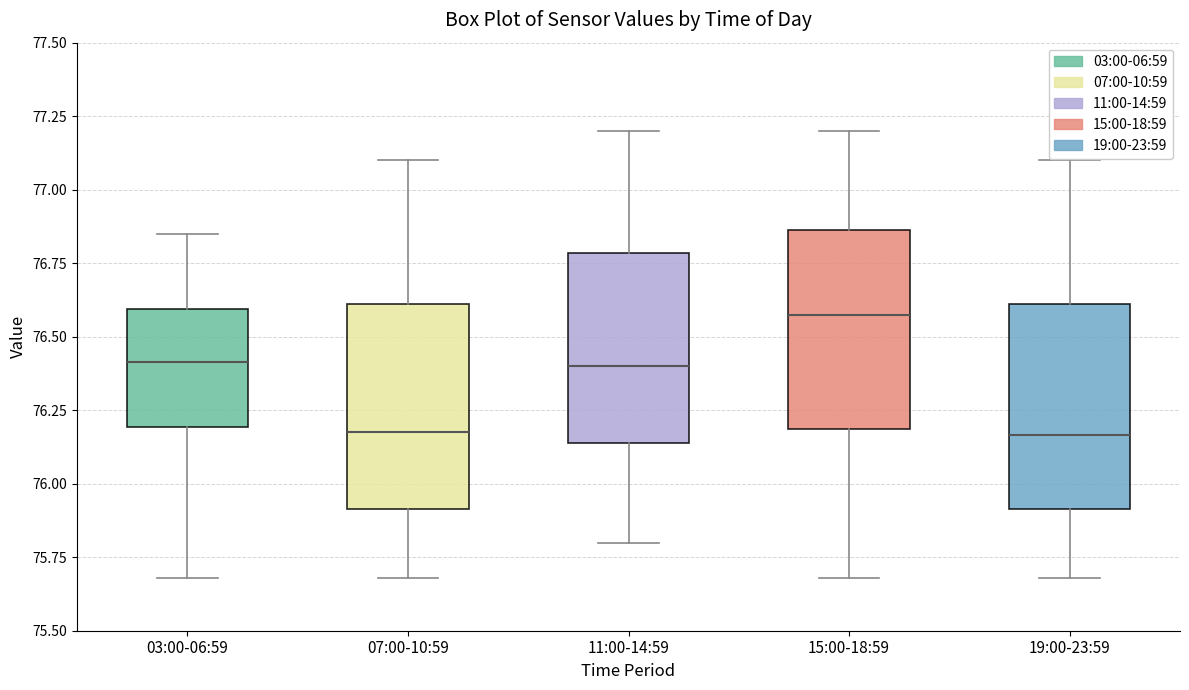

Reading left to right, transcribe this box plot: for each box, give where its median line is, the range the box spans, and where its two whiskers end, as read against the y-axis. The values are not printed on the chart, so give them approximately, as read against the axis.

03:00-06:59: median 76.40, box 76.20 to 76.60, whiskers 75.70 to 76.85
07:00-10:59: median 76.20, box 75.90 to 76.60, whiskers 75.70 to 77.10
11:00-14:59: median 76.40, box 76.15 to 76.80, whiskers 75.80 to 77.20
15:00-18:59: median 76.60, box 76.20 to 76.85, whiskers 75.70 to 77.20
19:00-23:59: median 76.15, box 75.90 to 76.60, whiskers 75.70 to 77.10